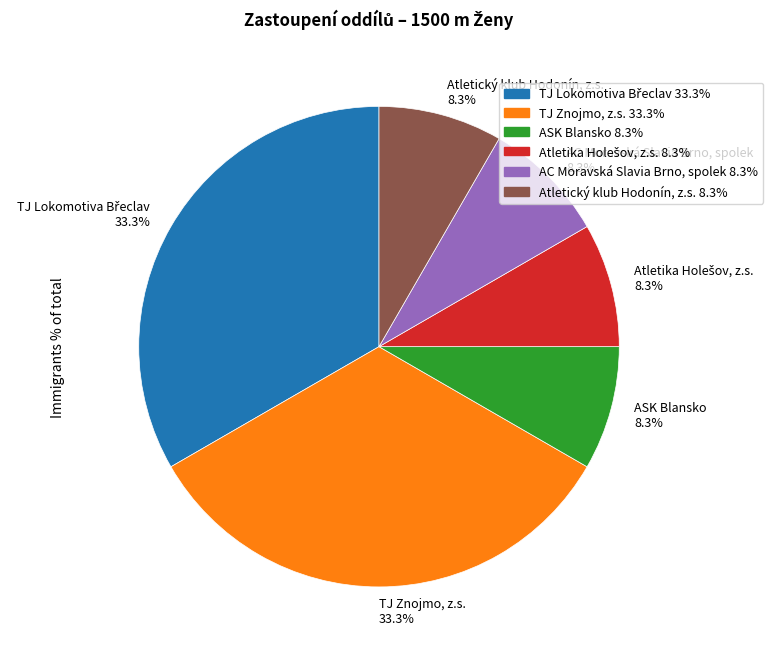

Does any single category account for the majority?

No